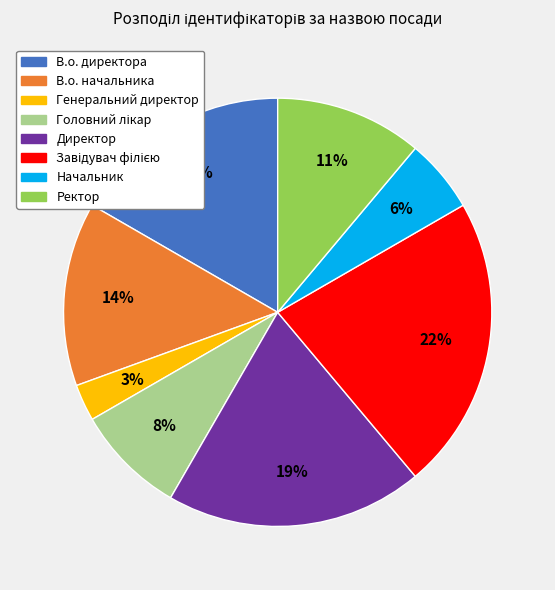

To the nearest percent, what portion does В.о. директора represent?

17%